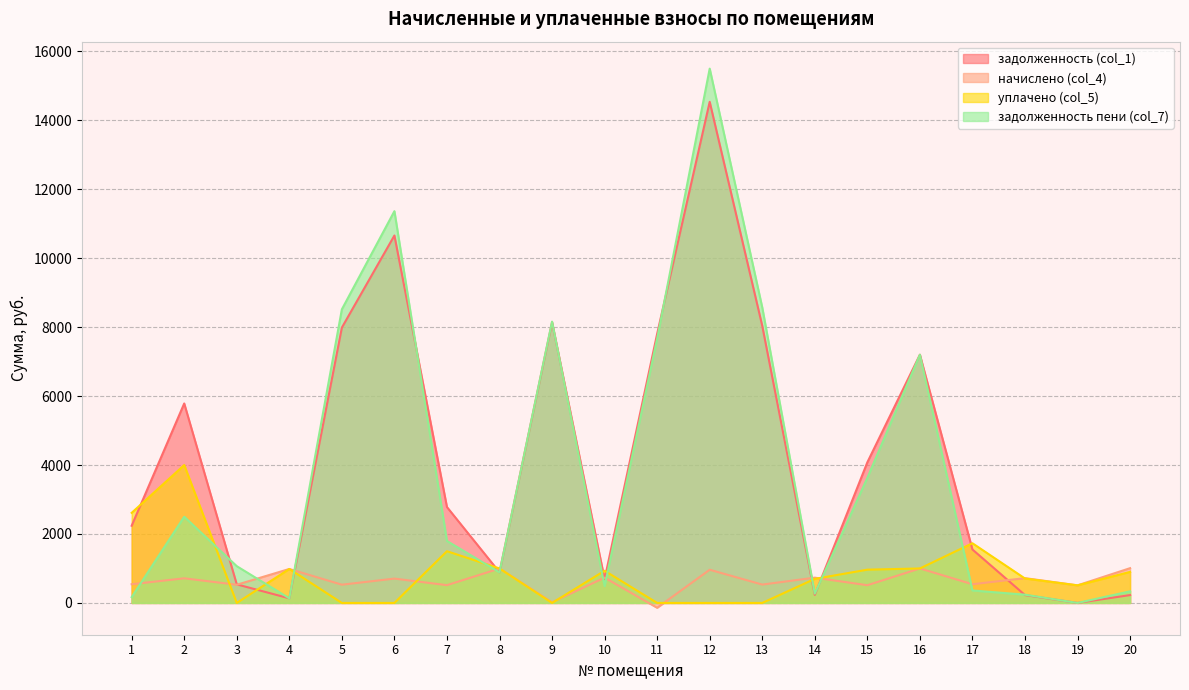

At which label is начислено (col_4) closest to 434?

19